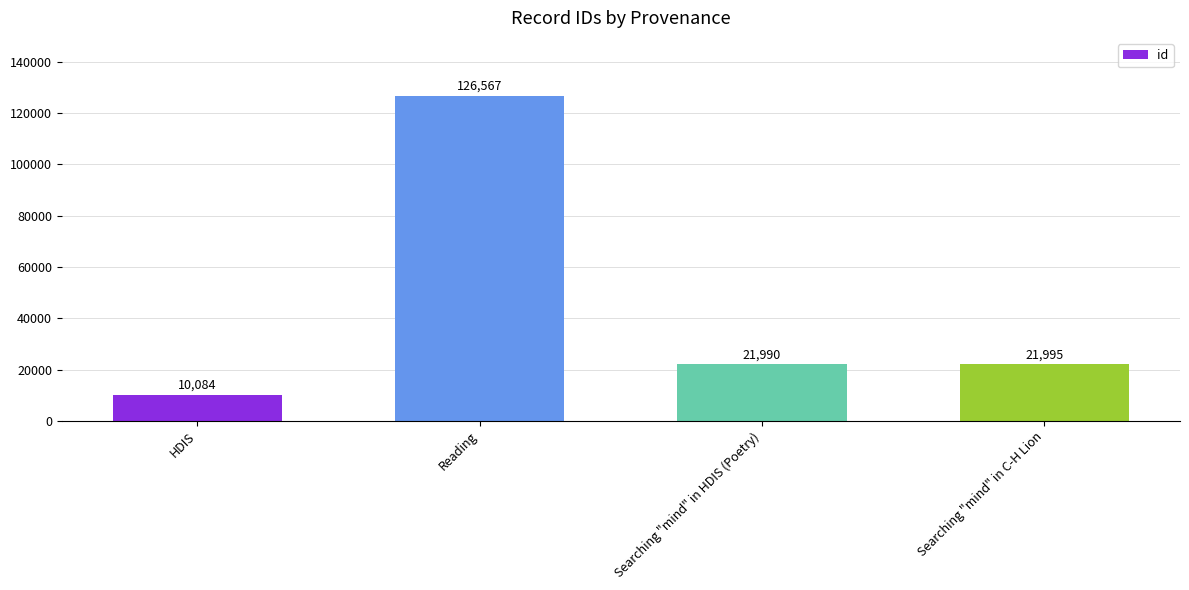

What is the difference between the values at Searching "mind" in HDIS (Poetry) and Reading?

104577